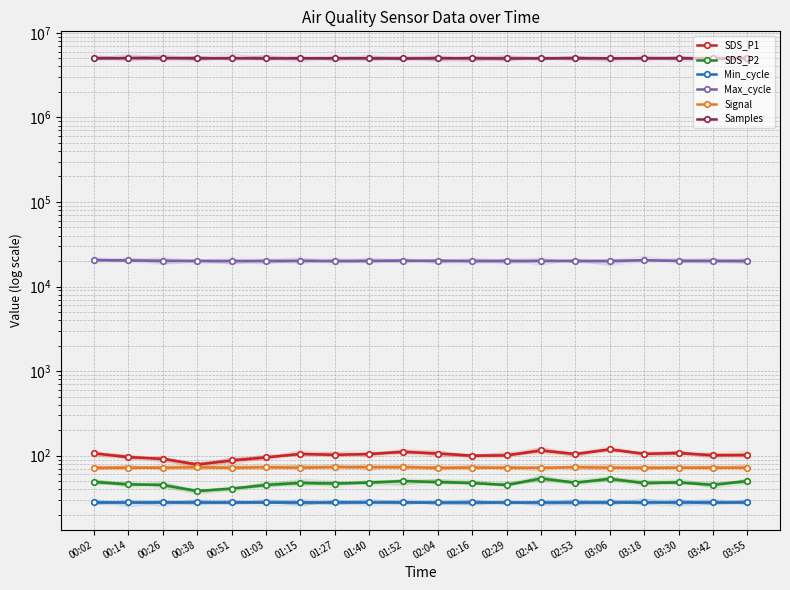

Where is the first local minimum for Max_cycle?

00:38